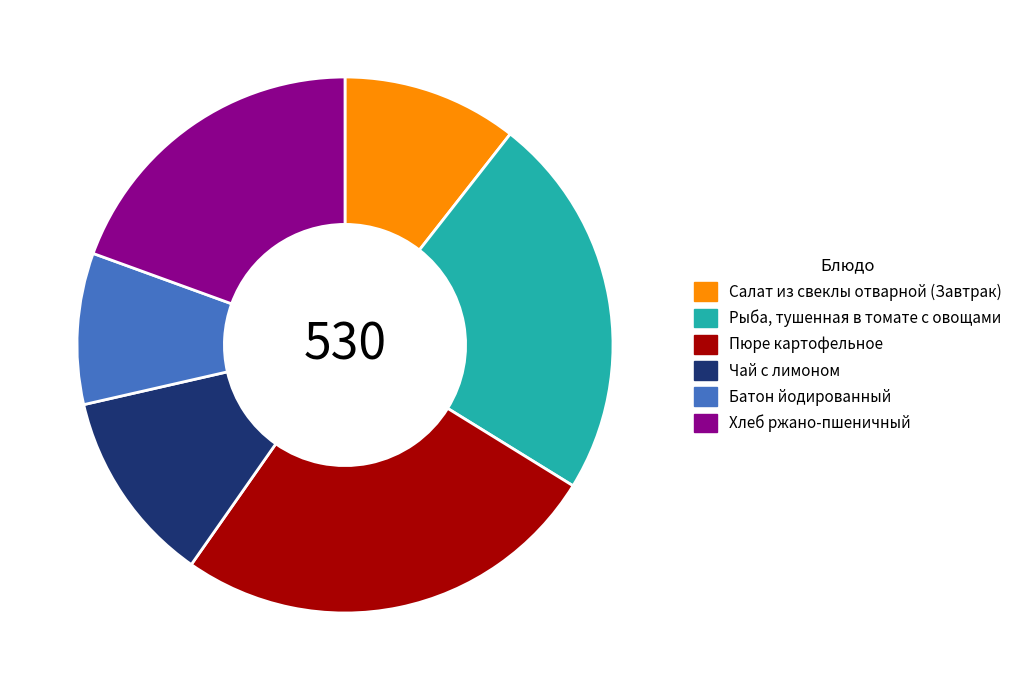

Which category has the biggest portion of the pie?

Пюре картофельное